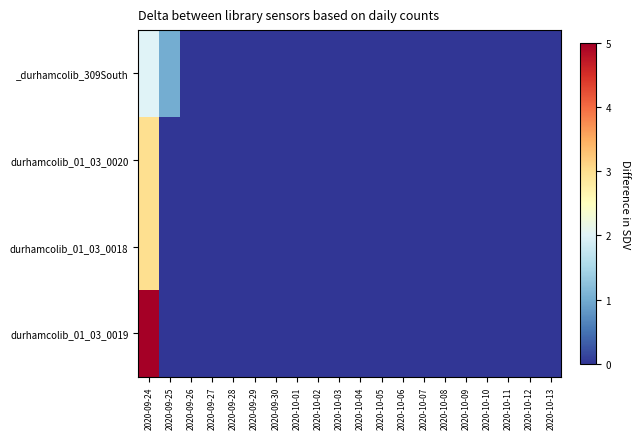

At which category is the sum across all series the highest?

2020-09-24